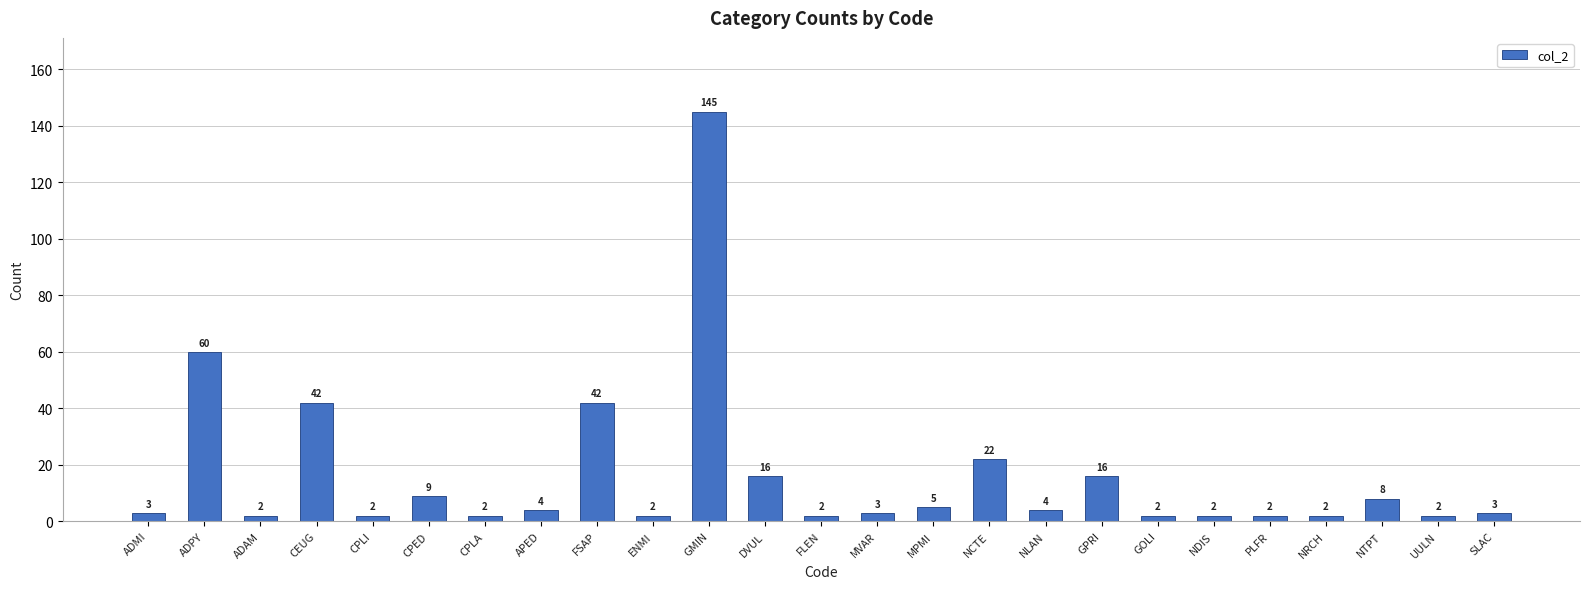

What is the difference between the maximum and minimum values?

143